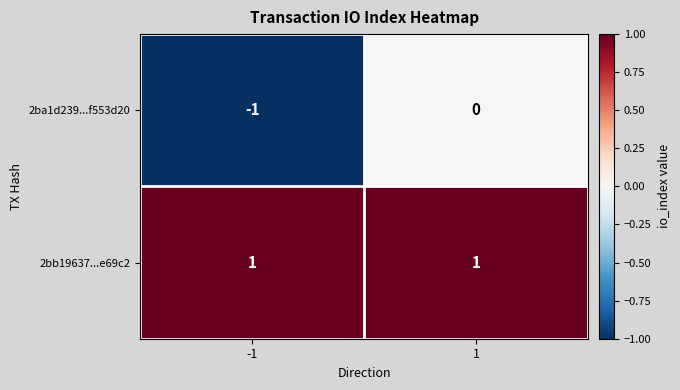

At how many categories does at least one series exceed 0?

2